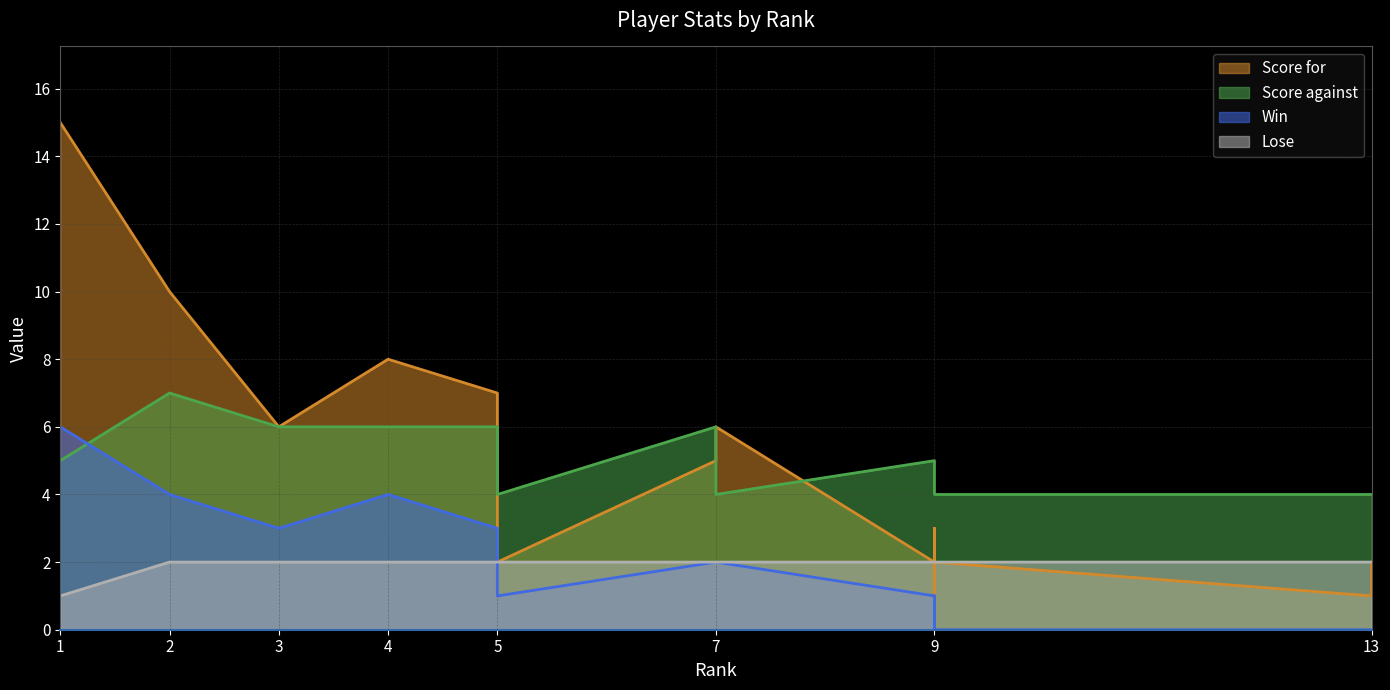

Which series has the largest total across all categories?

Score for